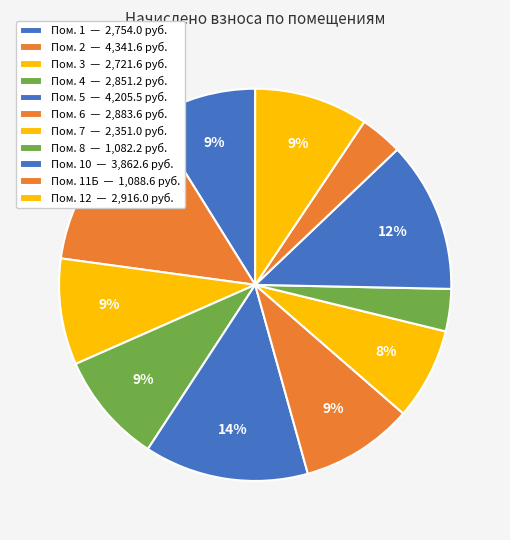

How many segments does this pie chart have?

11